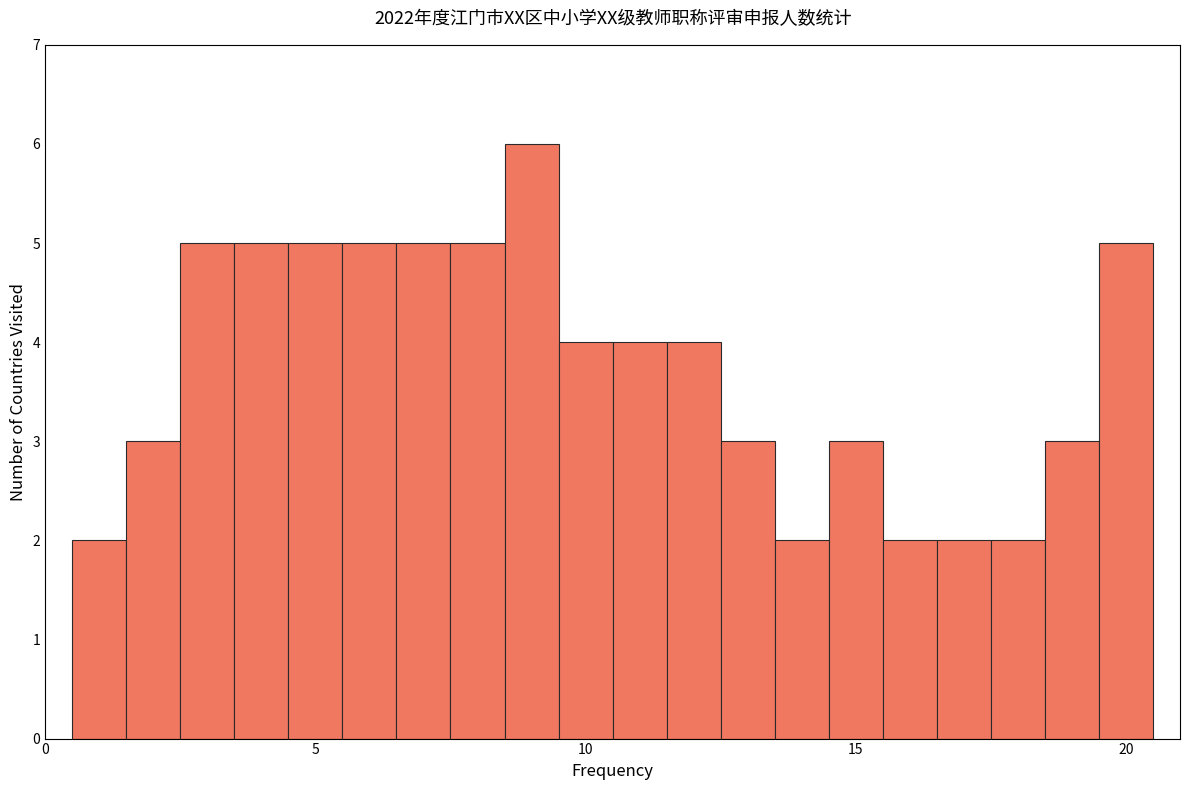

Around what value on the x-axis is the tallest bar? Give the approximate position of its centre, as read against the axis.

9.0